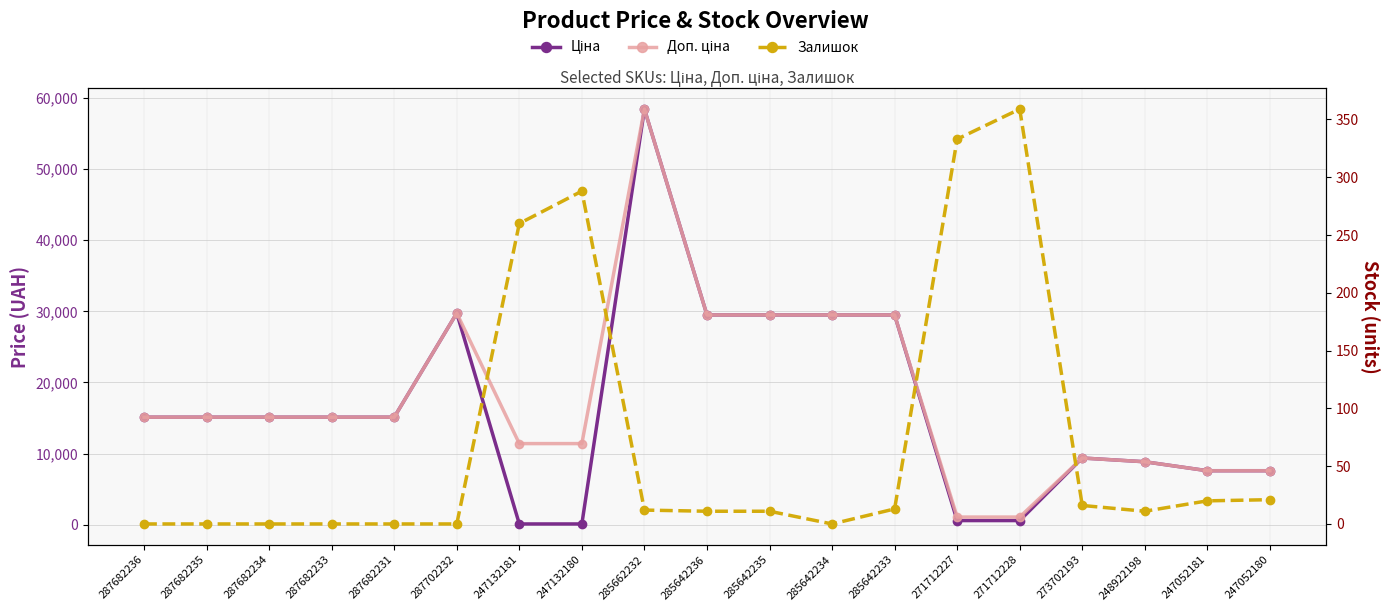

What is the highest value of the Ціна series?

58426.5